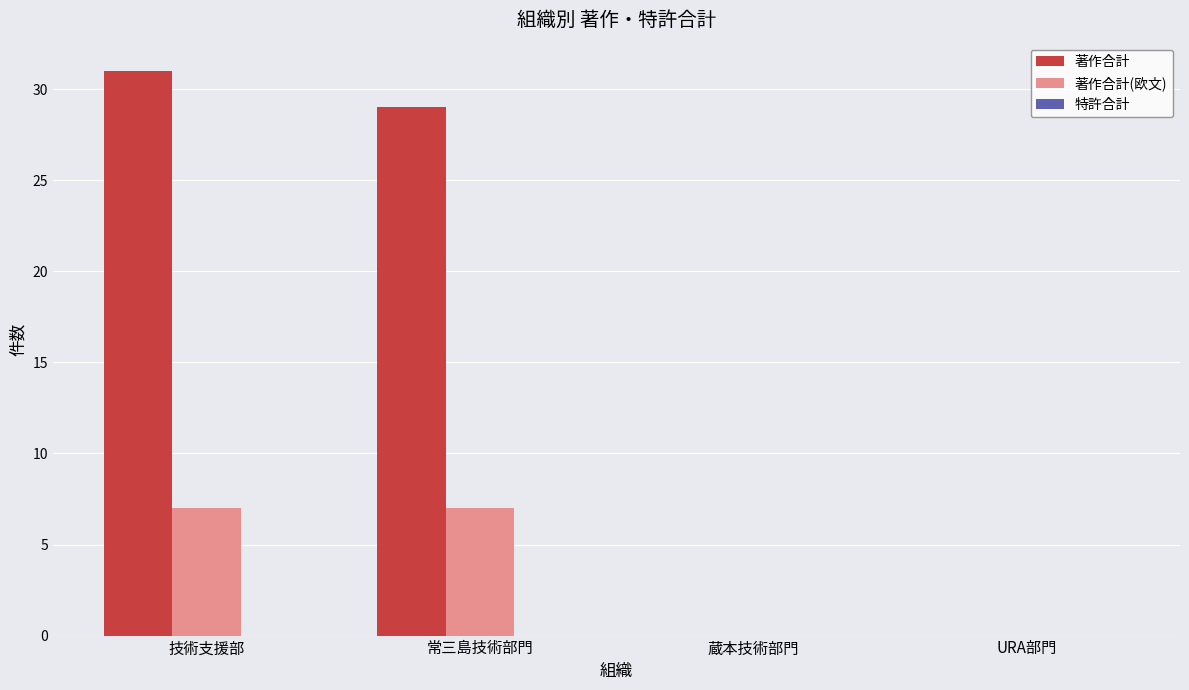

Which series changed the most between 技術支援部 and 蔵本技術部門?

著作合計